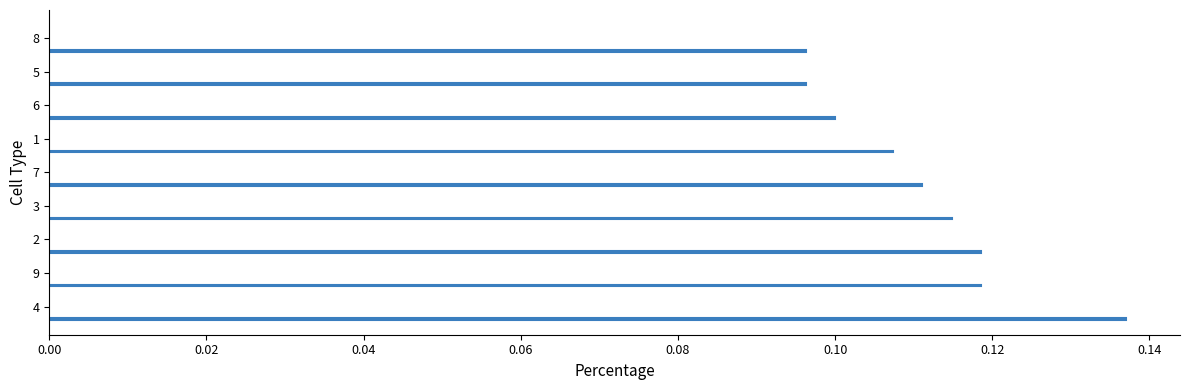

What is the sum of all values?

1.0